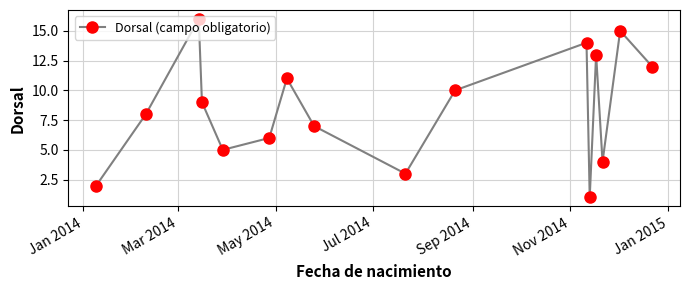

True or false: there are more than 2 points higher than both neighbors.

True